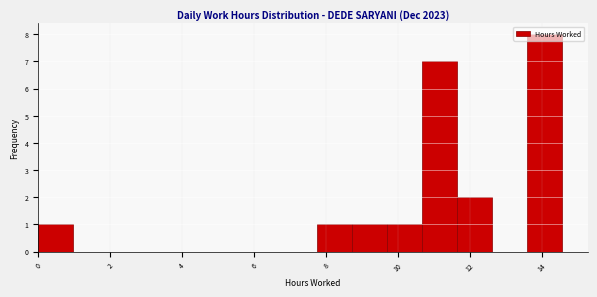

Reading left to right, list every bar in this chart as the range it spans on the x-axis followed by its height. Neither the bar edges nor the heights are printed on the chart, so give them approximately, as read against the axes.

0.0 to 1.0: 1
1.0 to 2.0: 0
2.0 to 3.0: 0
3.0 to 3.8: 0
3.8 to 4.8: 0
4.8 to 5.8: 0
5.8 to 6.8: 0
6.8 to 7.8: 0
7.8 to 8.8: 1
8.8 to 9.6: 1
9.6 to 10.6: 1
10.6 to 11.6: 7
11.6 to 12.6: 2
12.6 to 13.6: 0
13.6 to 14.6: 8